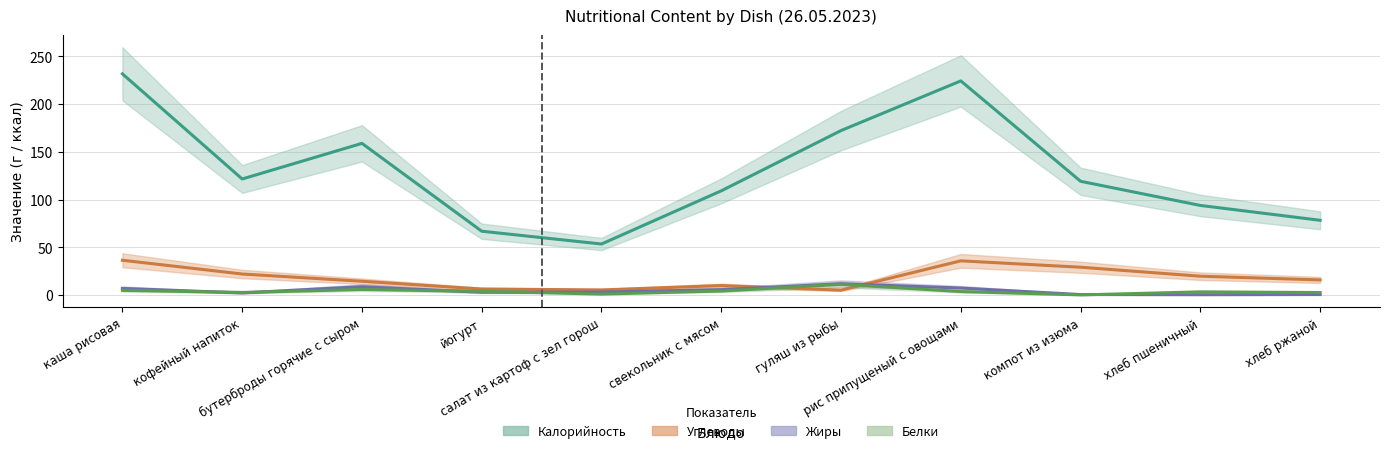

What position from the left is рис припущеный с овощами?

8